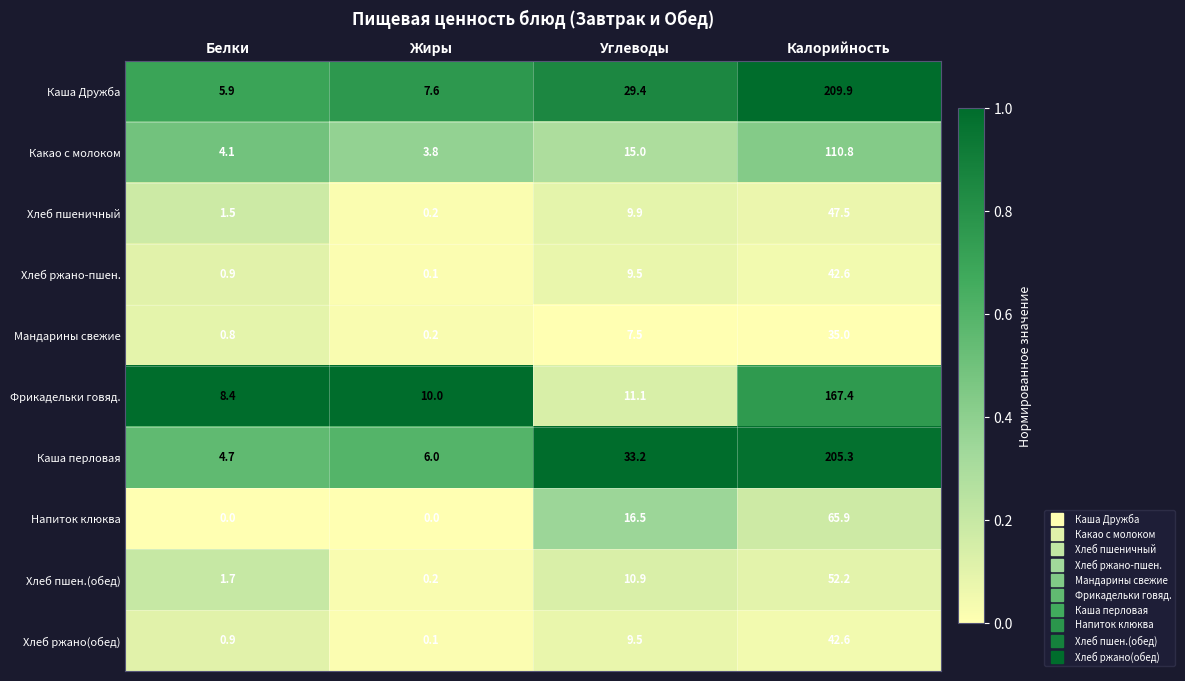

List the labels in order of Хлеб пшеничный value, largest first.

Калорийность, Углеводы, Белки, Жиры